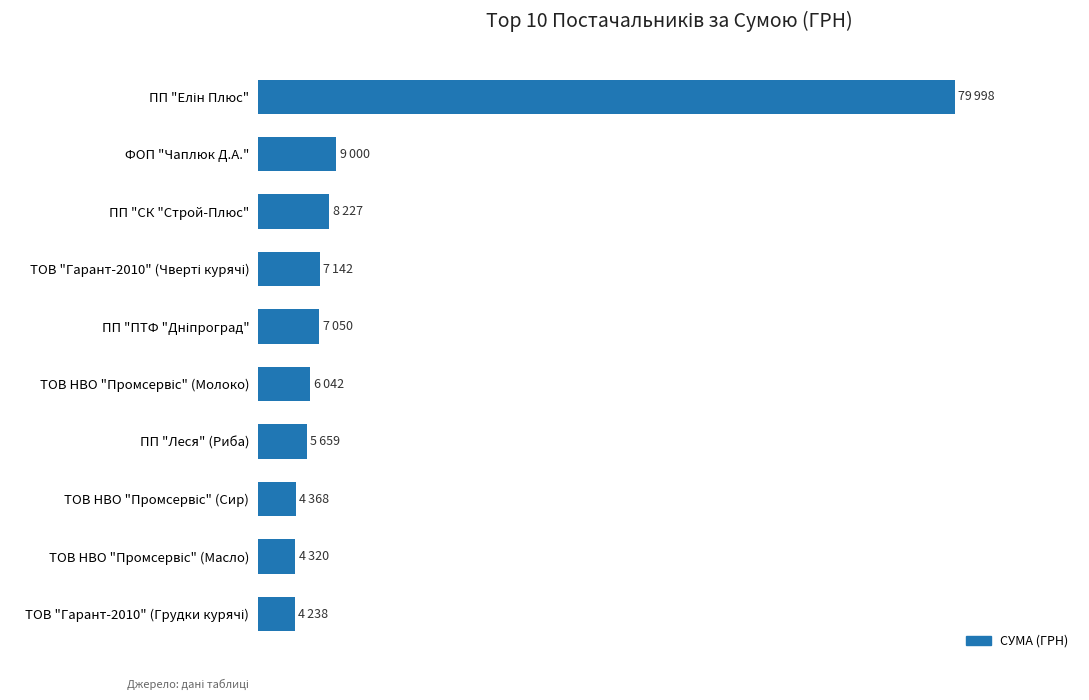

Does the chart contain any negative values?

No